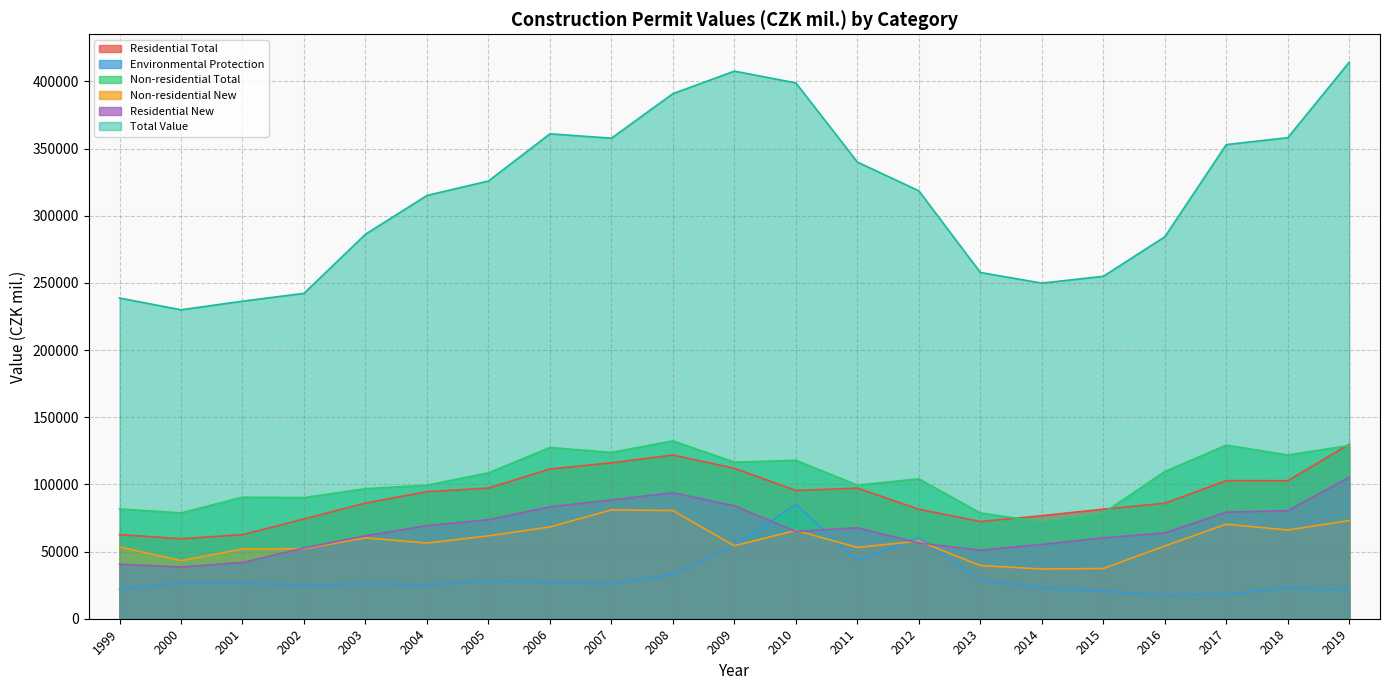

How many data points in Total Value are less than 318497?

10